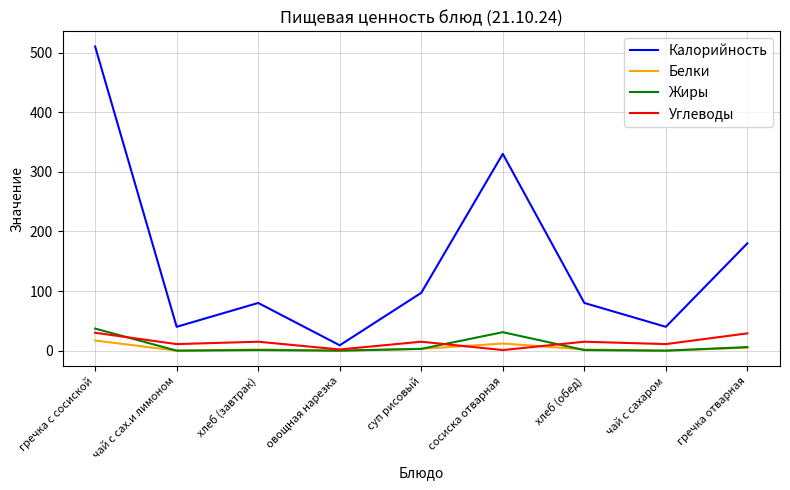

Which series changed the most between суп рисовый and гречка отварная?

Калорийность